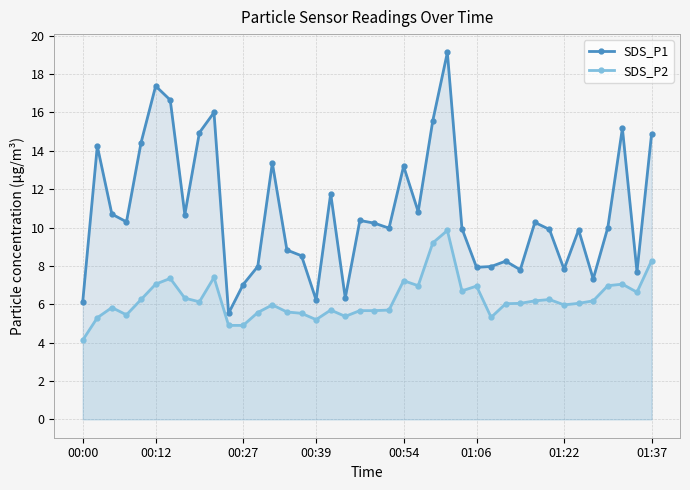

What is the minimum value shown in the chart?

4.1